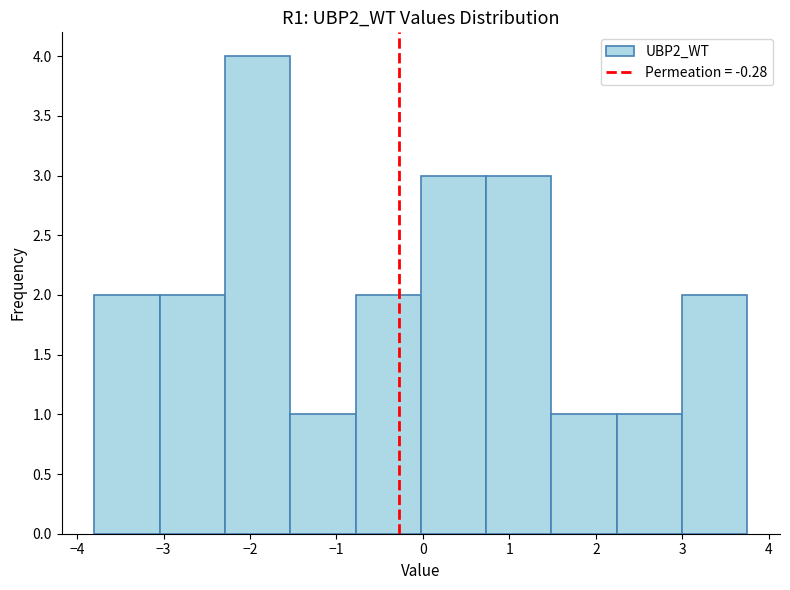

How tall is the bar that spans 2.2 to 3.0 on the x-axis? Neither the bar edges nor the heights are printed on the chart, so give them approximately, as read against the axes.

1